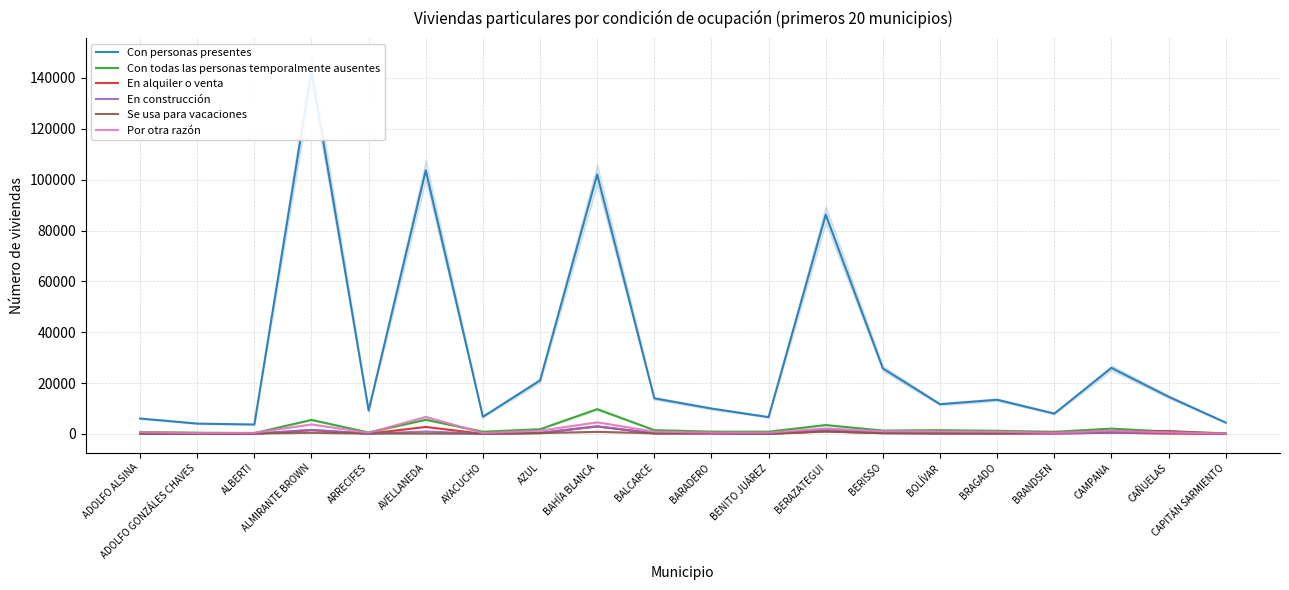

True or false: Con todas las personas temporalmente ausentes has more than 0 interior local peaks.

True